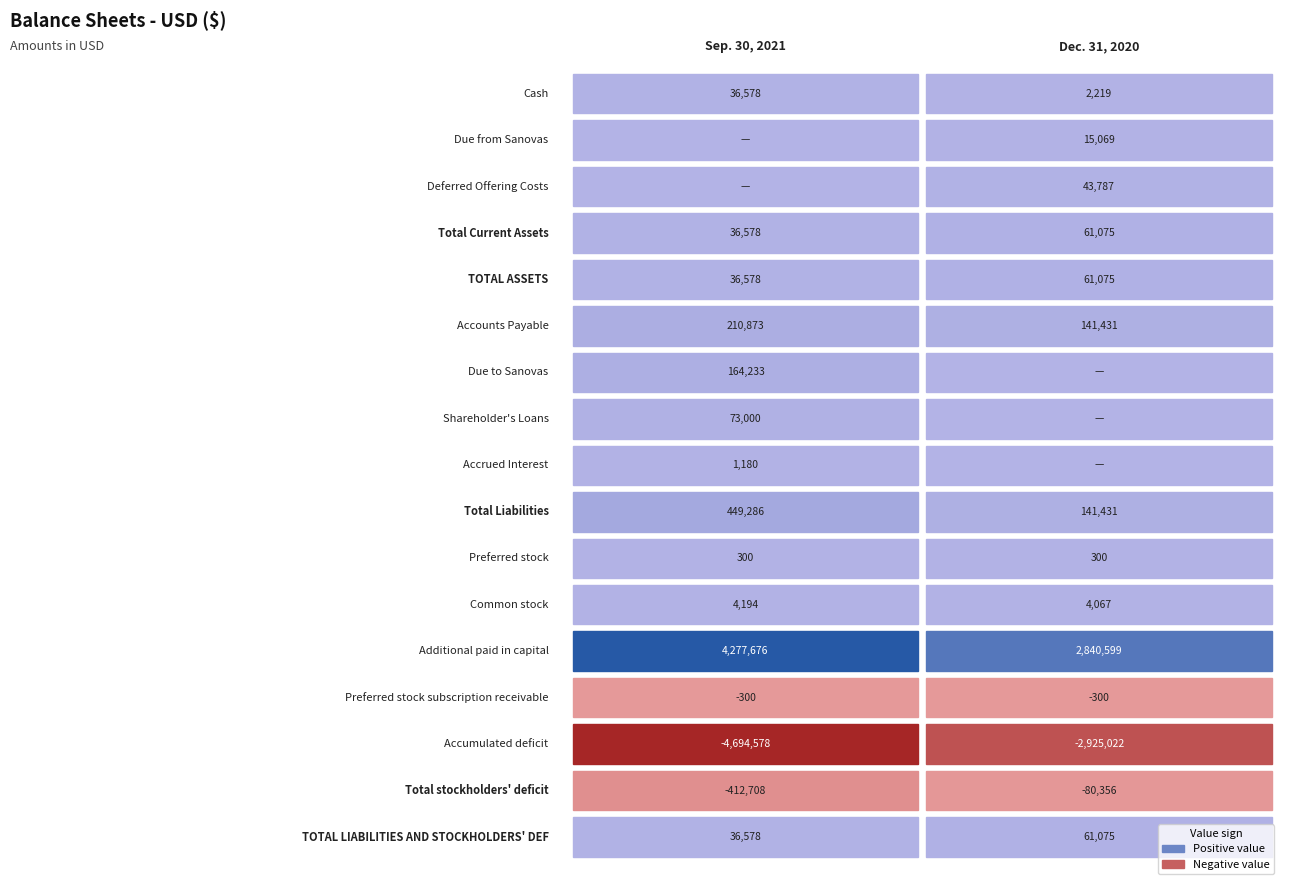

Read the Sep. 30, 2021 value at 16, to the nearest 100.

36600